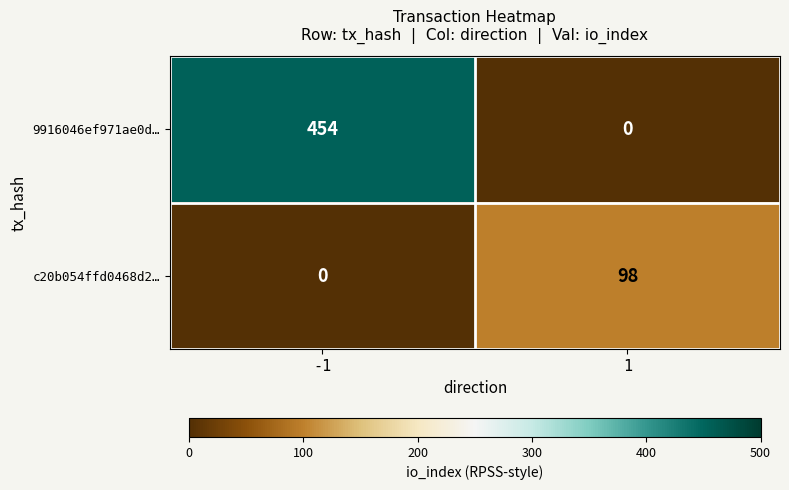

What is the greatest value displayed?

454